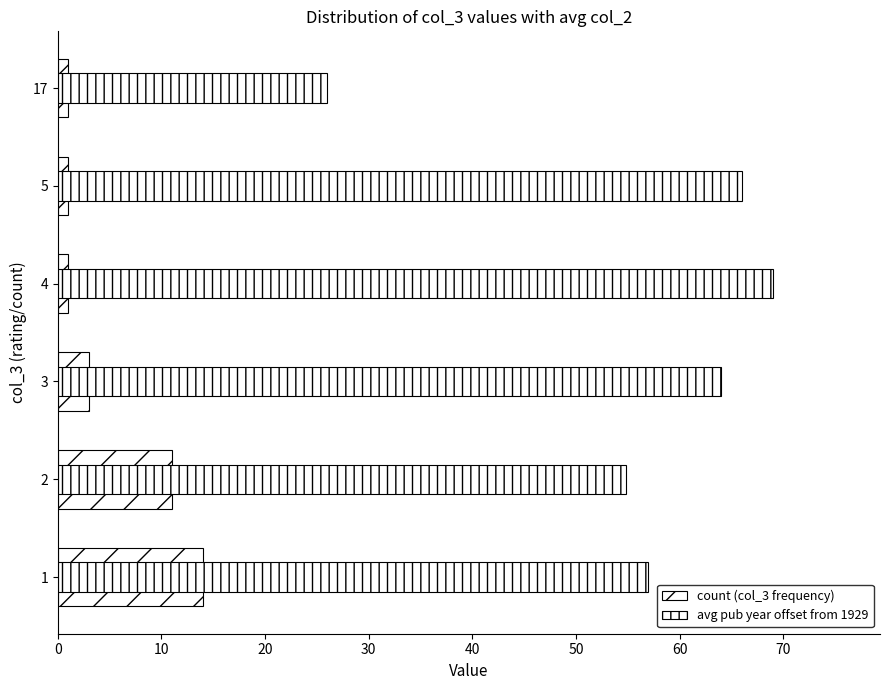

What is the sum of all avg pub year offset from 1929 values?

336.7